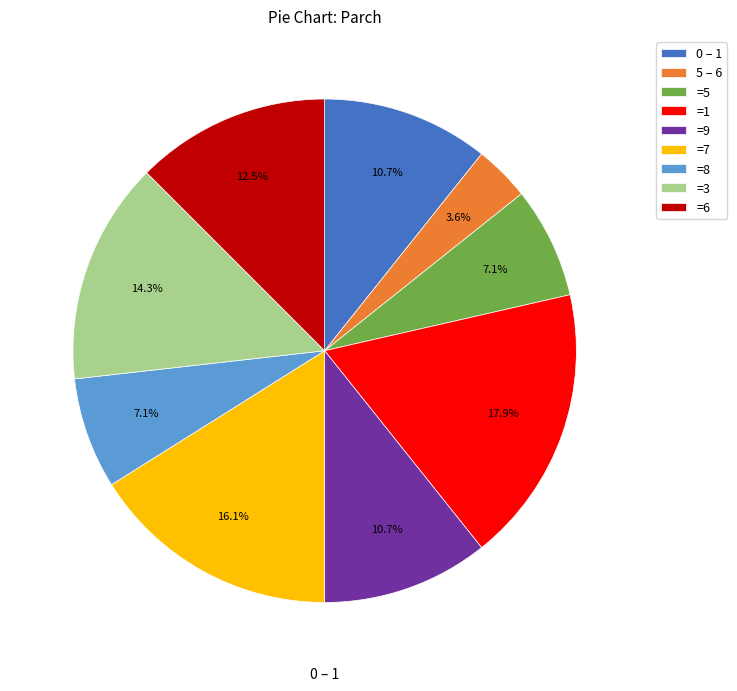

How many segments does this pie chart have?

9